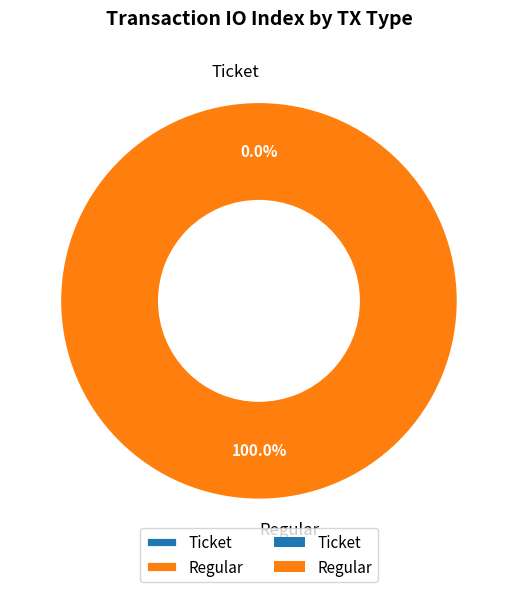

How many slices are in this pie chart?

2